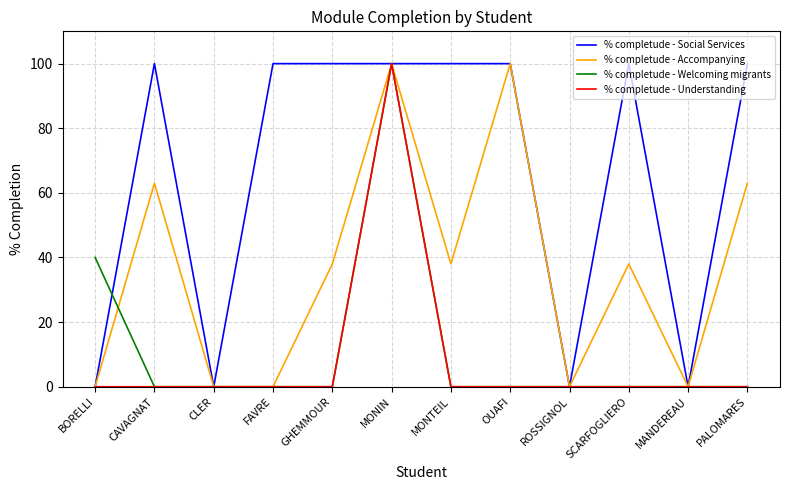

Reading left to right, transcribe all the data shown in this chart.

% completude - Social Services: BORELLI=0	CAVAGNAT=100	CLER=0	FAVRE=100	GHEMMOUR=100	MONIN=100	MONTEIL=100	OUAFI=100	ROSSIGNOL=0	SCARFOGLIERO=100	MANDEREAU=0	PALOMARES=100
% completude - Accompanying: BORELLI=0	CAVAGNAT=63	CLER=0	FAVRE=0	GHEMMOUR=38	MONIN=100	MONTEIL=38	OUAFI=100	ROSSIGNOL=0	SCARFOGLIERO=38	MANDEREAU=0	PALOMARES=63
% completude - Welcoming migrants: BORELLI=40	CAVAGNAT=0	CLER=0	FAVRE=0	GHEMMOUR=0	MONIN=100	MONTEIL=0	OUAFI=0	ROSSIGNOL=0	SCARFOGLIERO=0	MANDEREAU=0	PALOMARES=0
% completude - Understanding: BORELLI=0	CAVAGNAT=0	CLER=0	FAVRE=0	GHEMMOUR=0	MONIN=100	MONTEIL=0	OUAFI=0	ROSSIGNOL=0	SCARFOGLIERO=0	MANDEREAU=0	PALOMARES=0